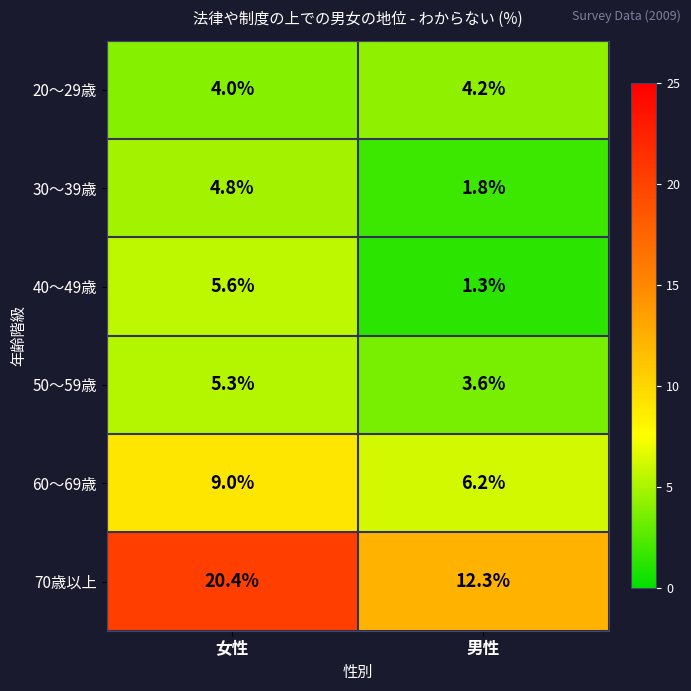

The 50～59歳 series shows 3.6 at 男性. True or false?

True